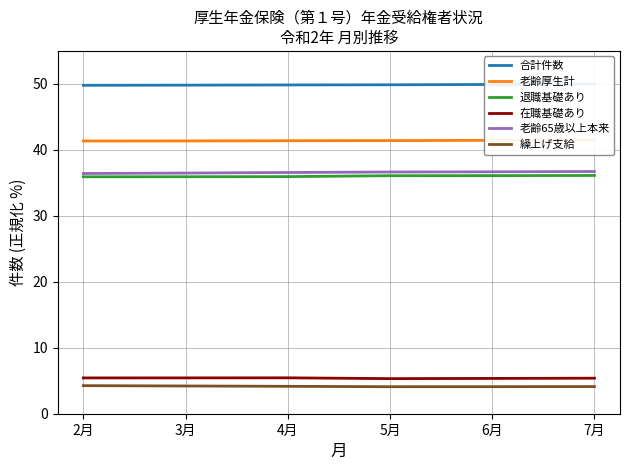

What is the label of the 6th point from the left?

7月